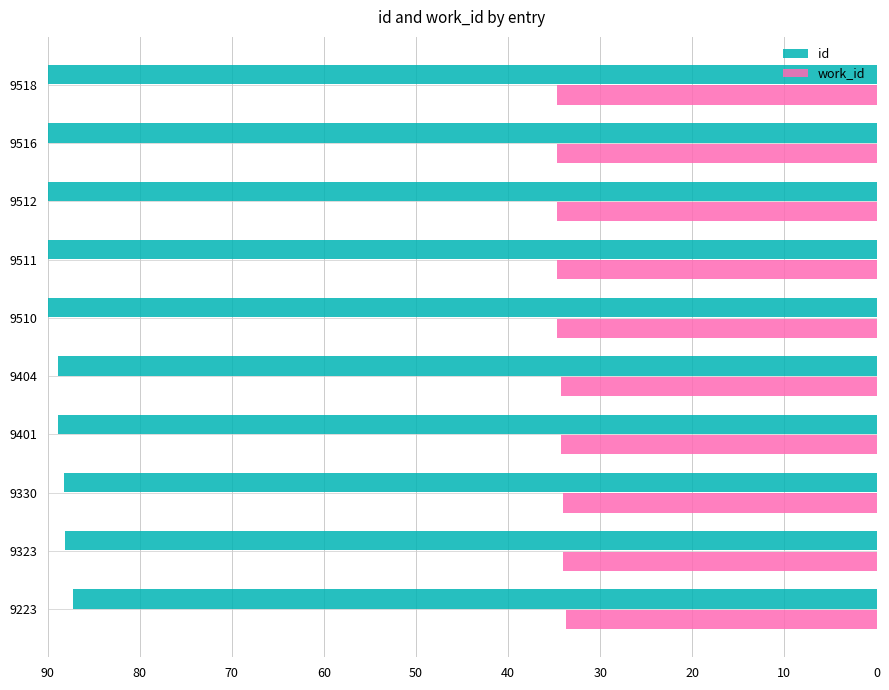

What is the sum of all work_id values?

343.5